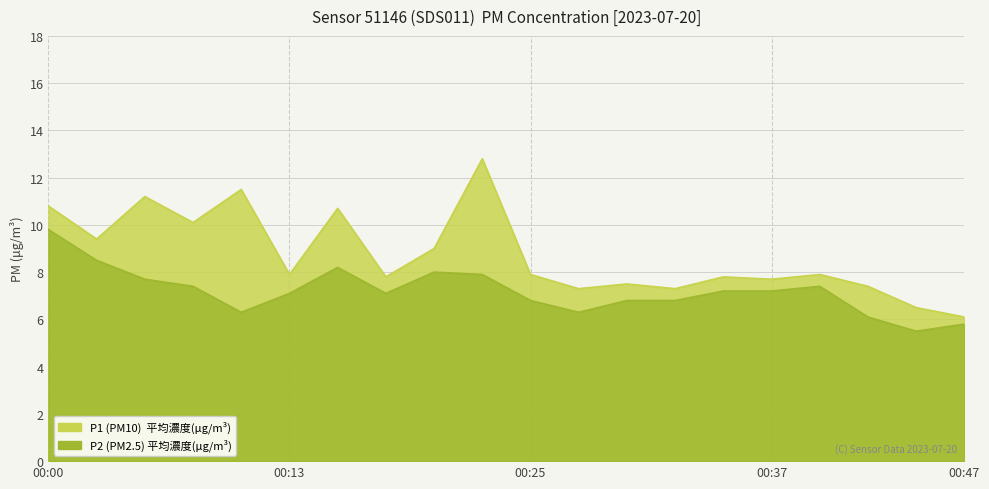

Is it true that P2 equals 3.2 at 00:42?

False